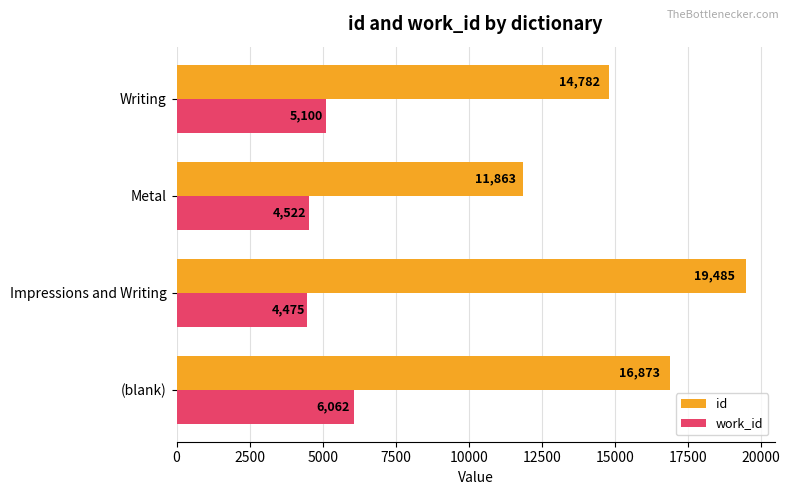

Which series has the widest spread of values?

id